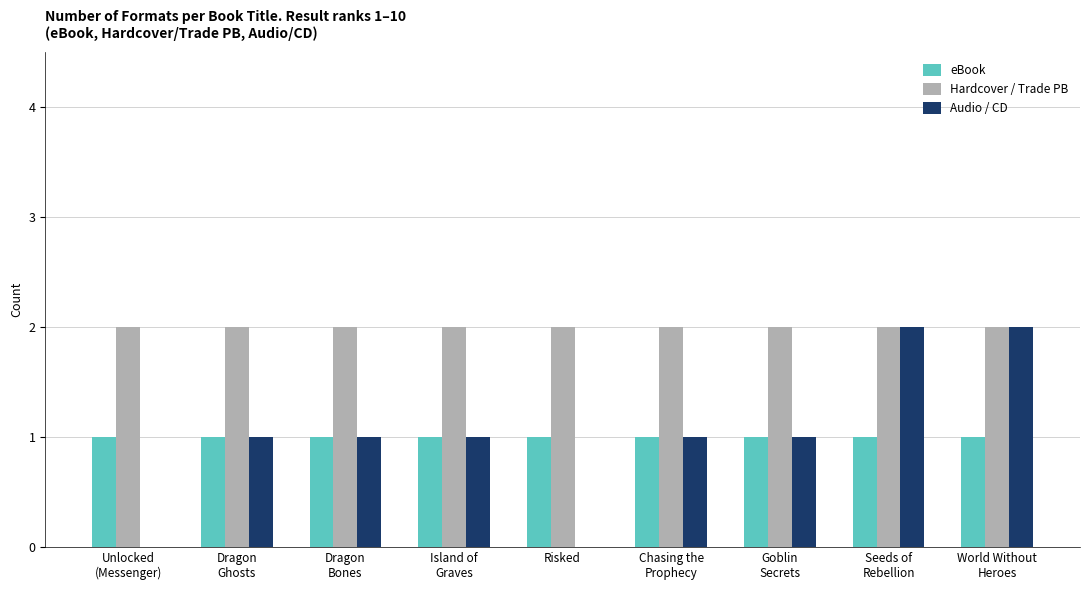

Which series has the largest total across all categories?

Hardcover / Trade PB